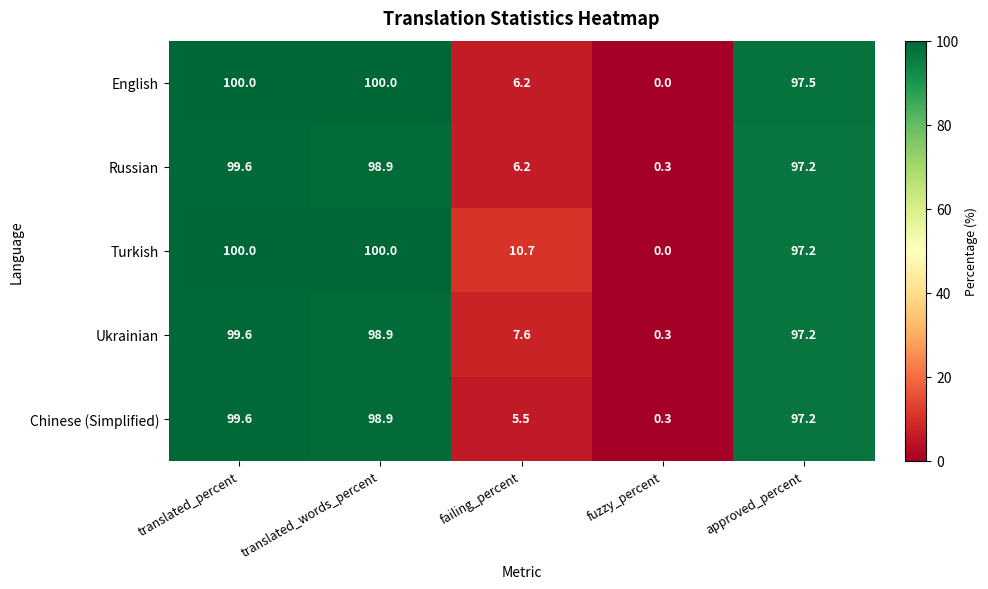

What is the greatest value displayed?

100.0